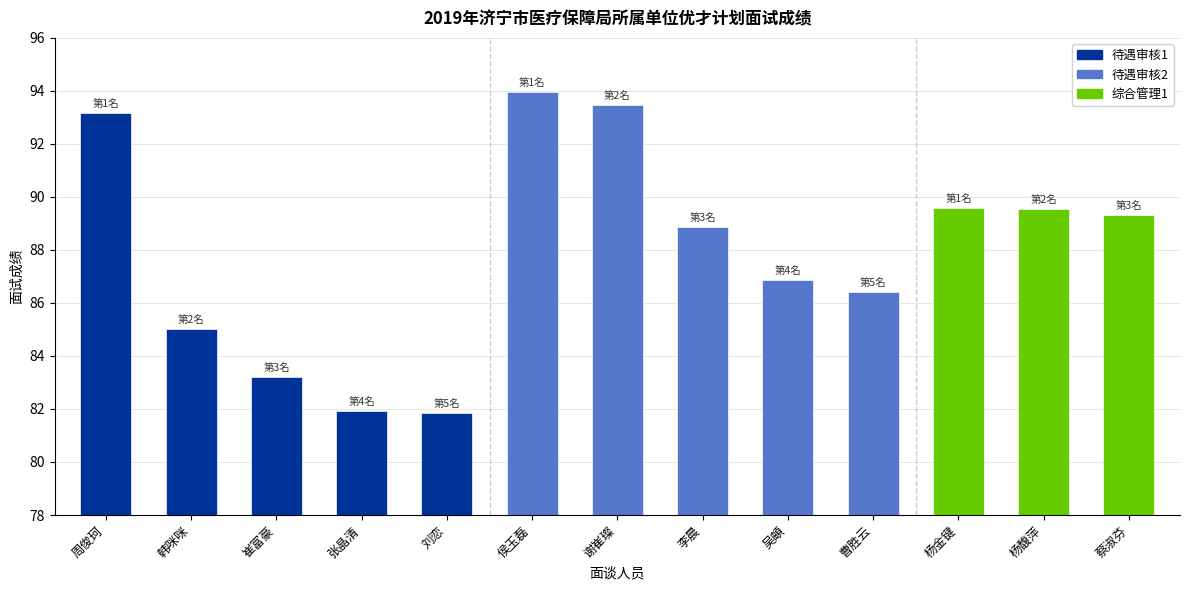

Which label corresponds to the largest value in the chart?

侯玉磊